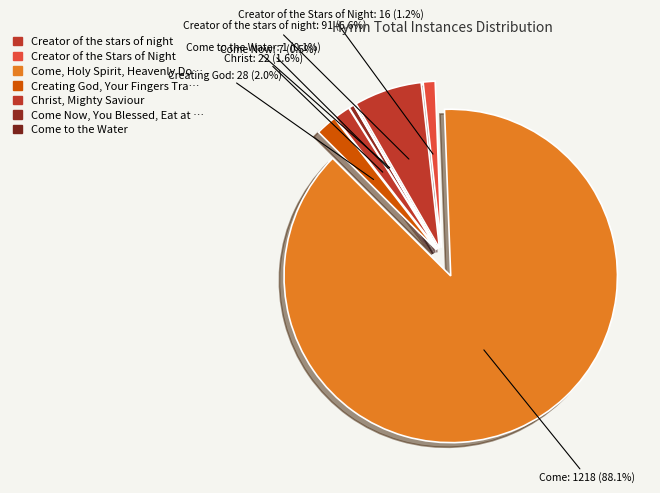

Between Come Now, You Blessed, Eat at My Table and Creator of the Stars of Night, which is larger?

Creator of the Stars of Night